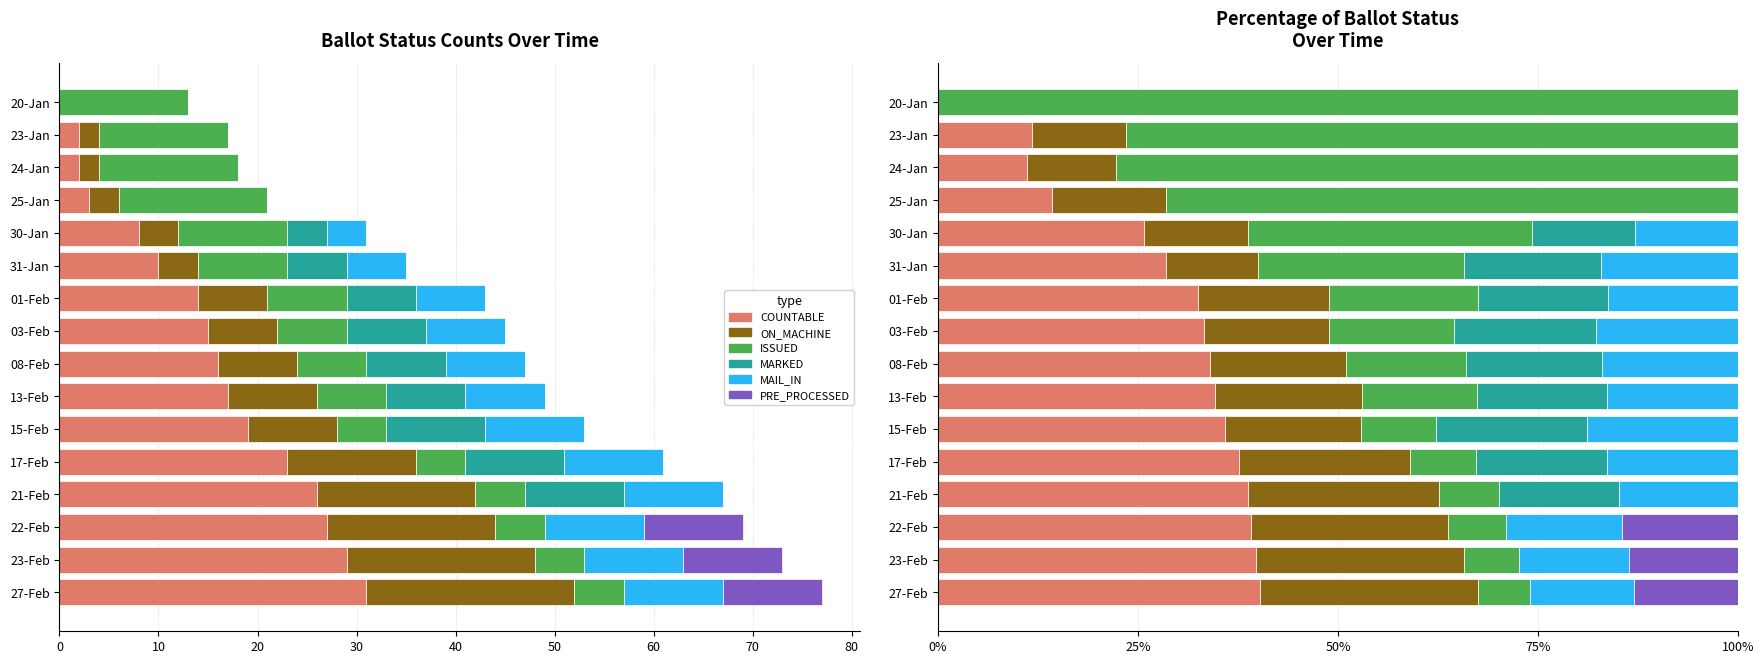

Between 30-Jan and 23-Jan, which is larger?

30-Jan